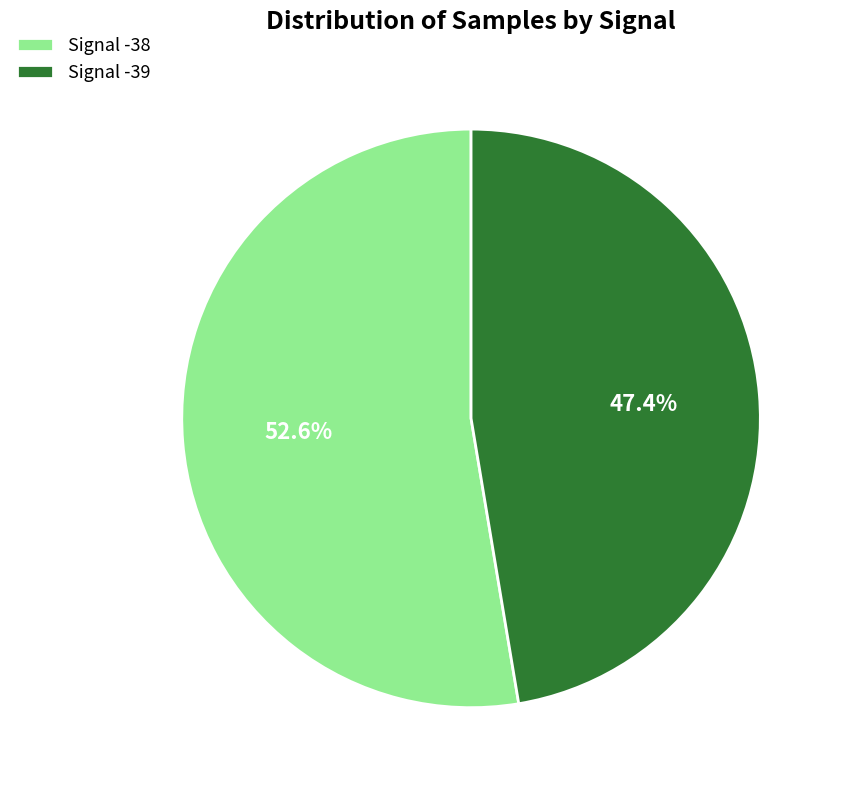

What portion of the pie excludes Signal -38?

47.4%